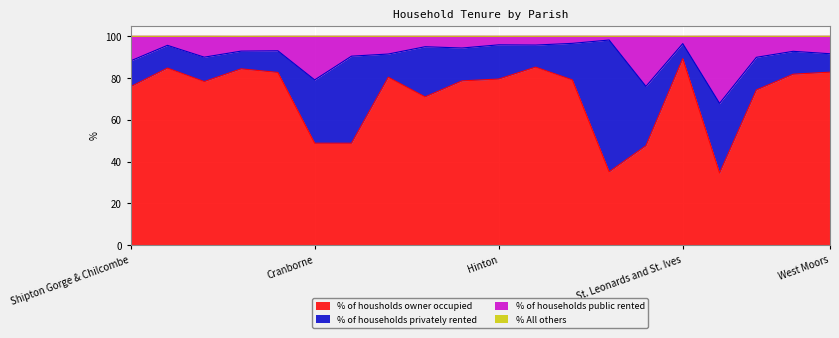

What is the approximate value of % of housholds owner occupied at Cranborne?

48.8